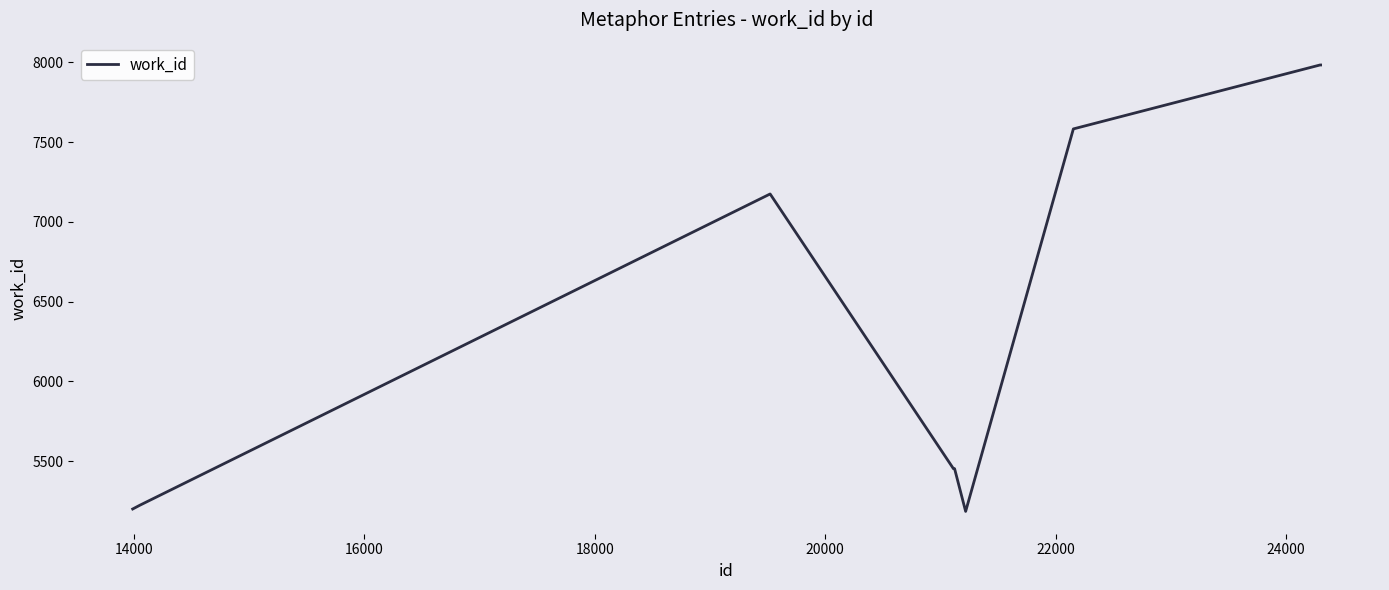

What is the difference between the maximum and minimum values?

2800